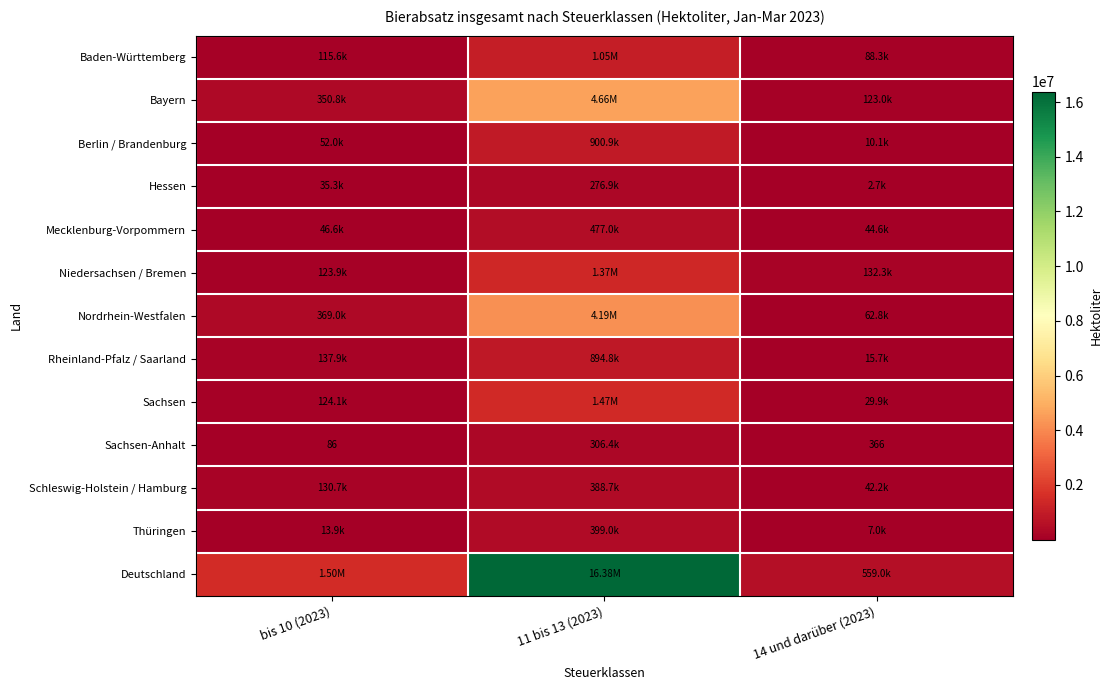

What is the greatest value displayed?

16381079.9